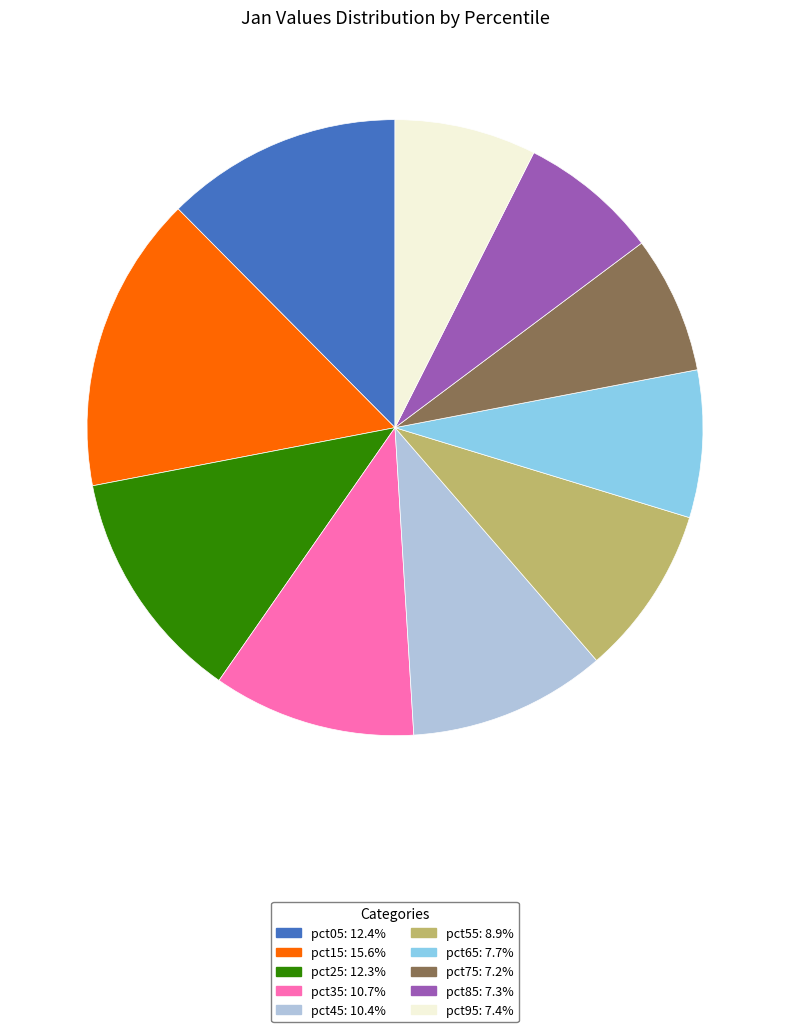

Which category has the biggest portion of the pie?

pct15